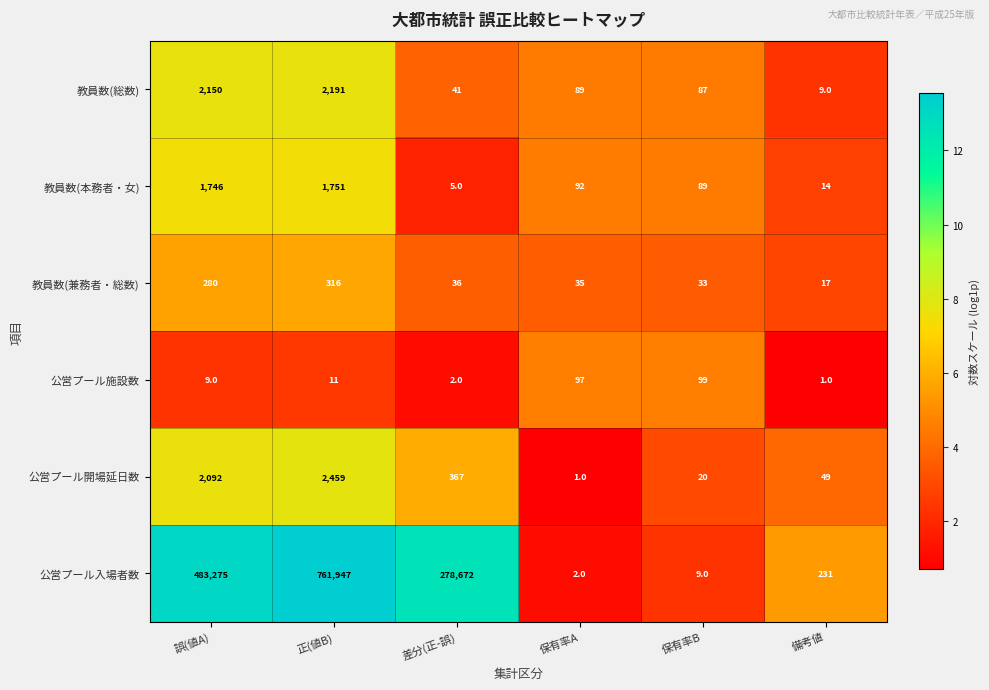

What is the greatest value displayed?

761947